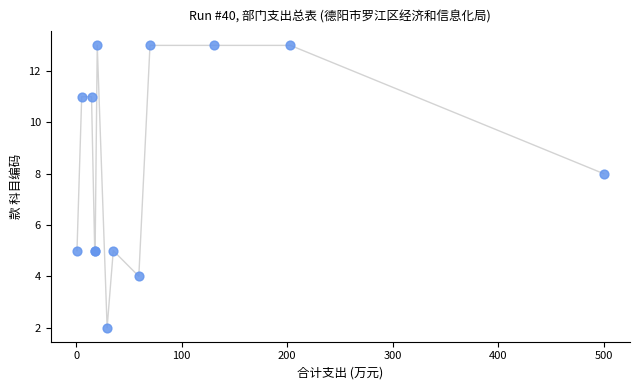

What Y value in the scatter plot is closest to 7?

8